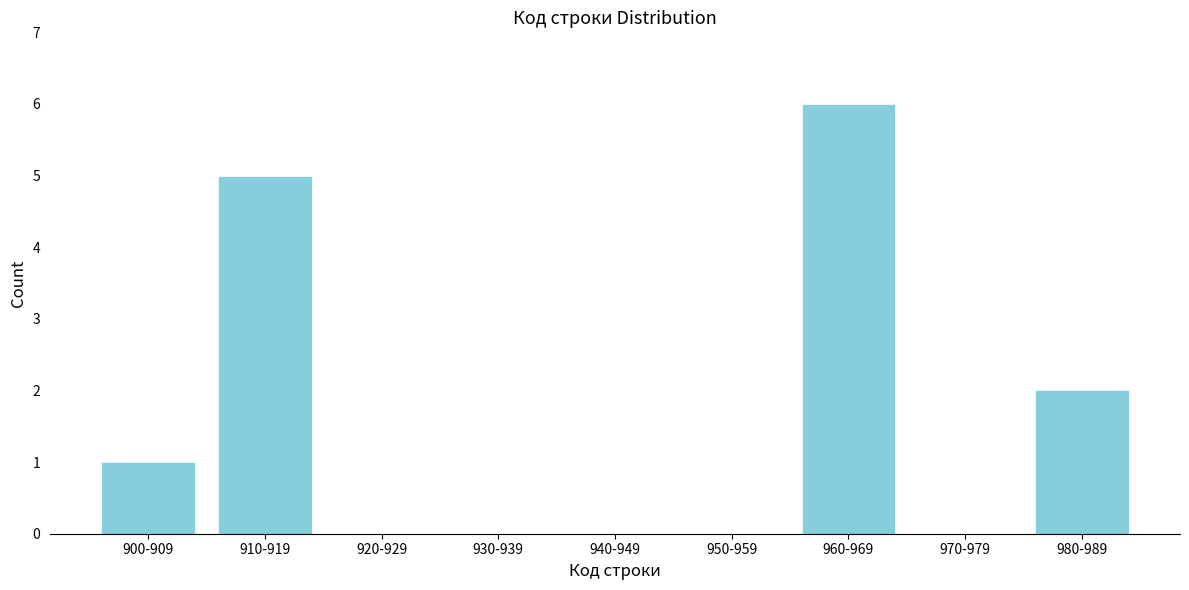

Reading right to left, extract all data points from this chart.

980-989=2	970-979=0	960-969=6	950-959=0	940-949=0	930-939=0	920-929=0	910-919=5	900-909=1